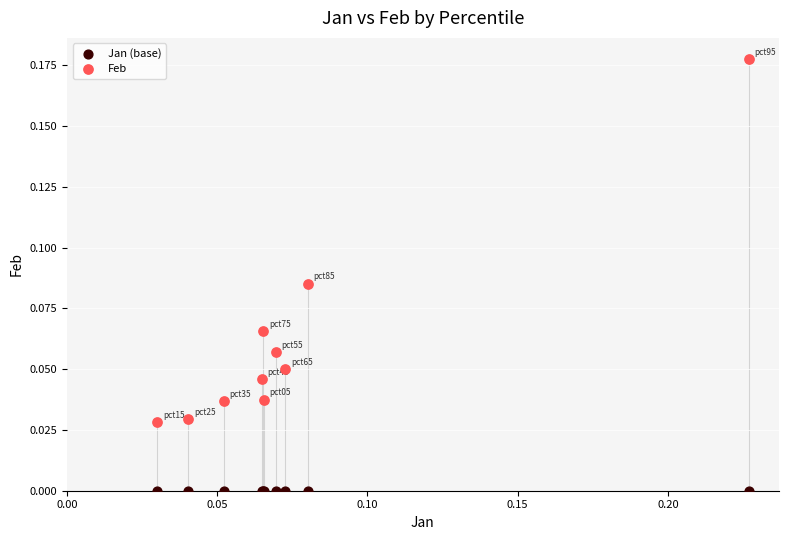

Which series reaches the maximum Y coordinate?

Feb